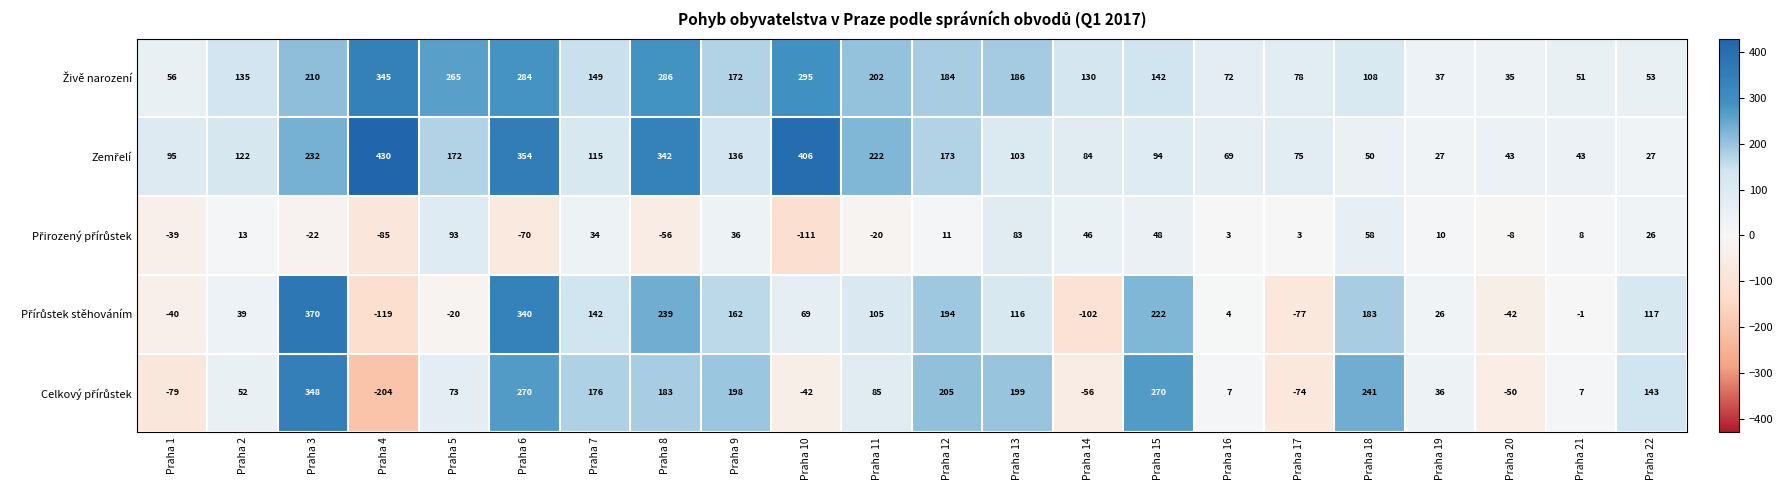

At which category is the sum across all series the highest?

Praha 6